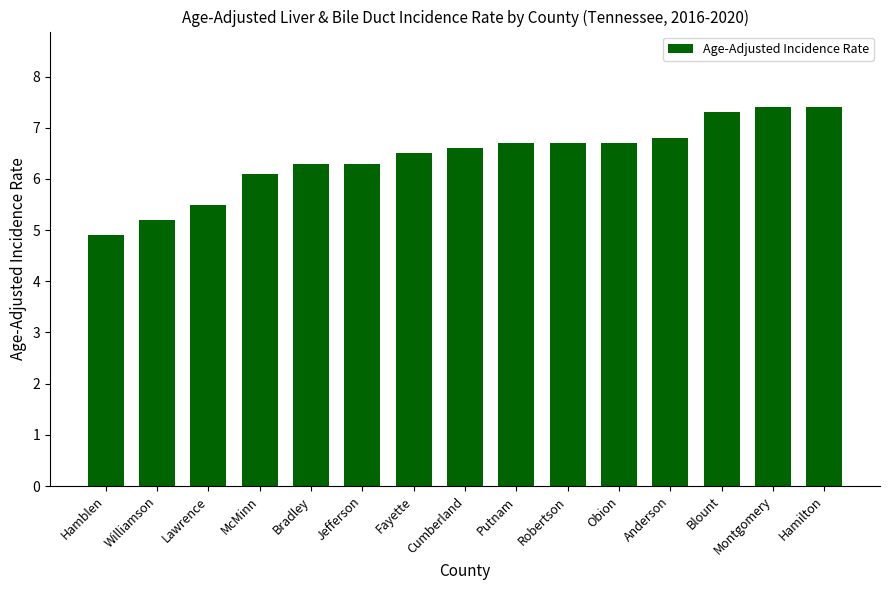

What is the change in value from Fayette to Anderson?

+0.3